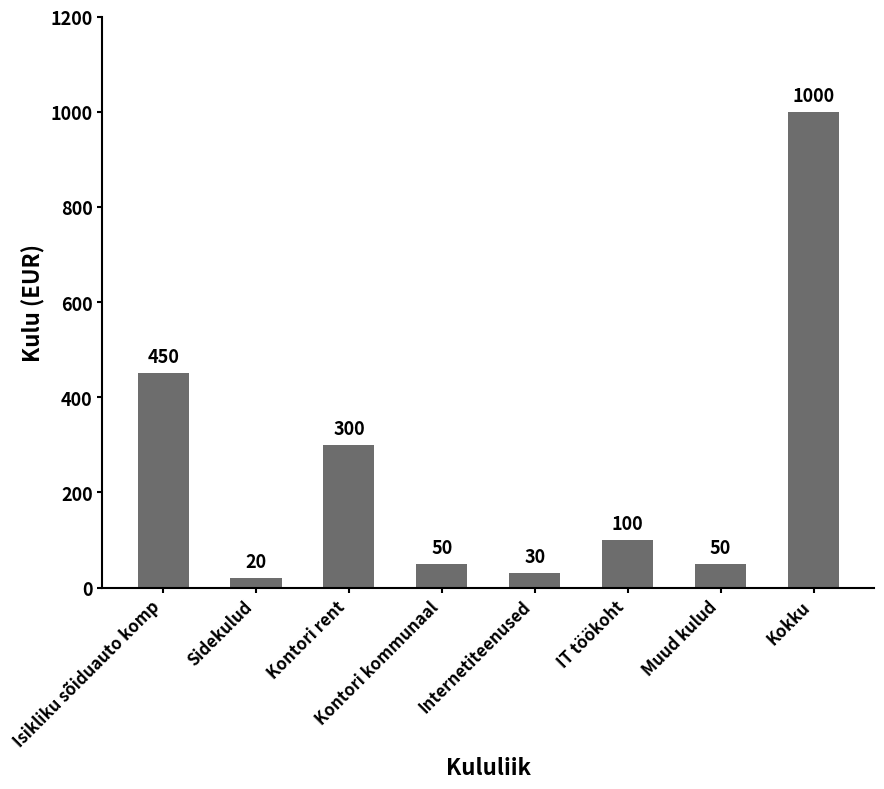

Which has a higher value, Internetiteenused or Kontori rent?

Kontori rent